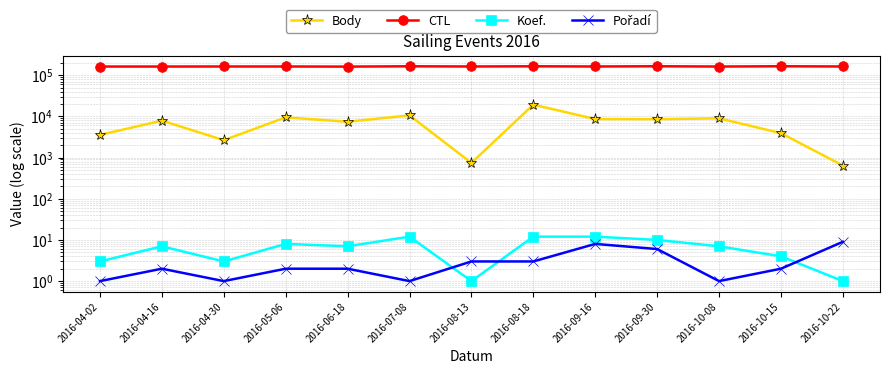

Reading left to right, what are all the values shown in this chart?

Body: 2016-04-02=3541	2016-04-16=7855	2016-04-30=2637	2016-05-06=9441	2016-06-18=7387	2016-07-08=10550	2016-08-13=738	2016-08-18=19219	2016-09-16=8597	2016-09-30=8543	2016-10-08=8940	2016-10-15=3904	2016-10-22=638
CTL: 2016-04-02=161701	2016-04-16=161702	2016-04-30=162111	2016-05-06=162114	2016-06-18=161108	2016-07-08=164001	2016-08-13=162145	2016-08-18=164010	2016-09-16=162174	2016-09-30=164321	2016-10-08=161720	2016-10-15=164315	2016-10-22=162172
Koef.: 2016-04-02=3	2016-04-16=7	2016-04-30=3	2016-05-06=8	2016-06-18=7	2016-07-08=12	2016-08-13=1	2016-08-18=12	2016-09-16=12	2016-09-30=10	2016-10-08=7	2016-10-15=4	2016-10-22=1
Pořadí: 2016-04-02=1	2016-04-16=2	2016-04-30=1	2016-05-06=2	2016-06-18=2	2016-07-08=1	2016-08-13=3	2016-08-18=3	2016-09-16=8	2016-09-30=6	2016-10-08=1	2016-10-15=2	2016-10-22=9